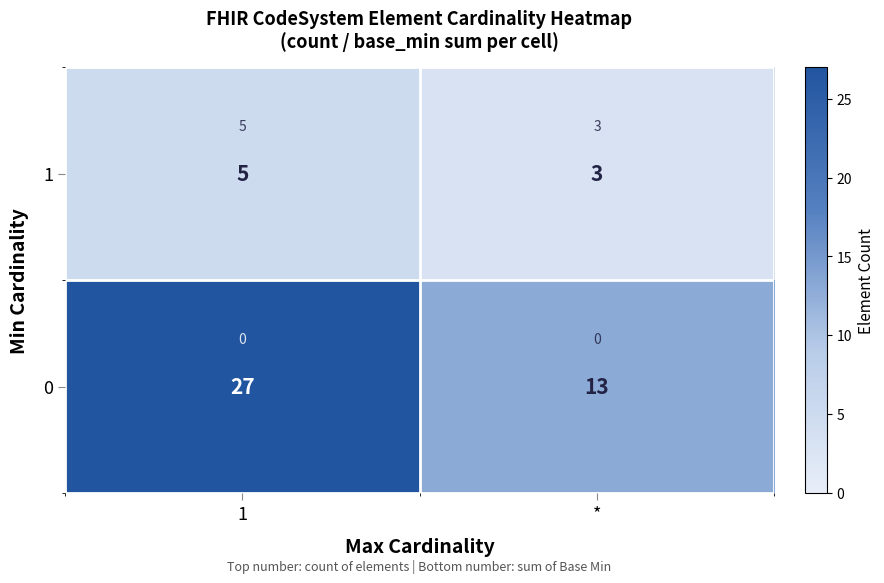

List the labels in order of 0 value, largest first.

1, *